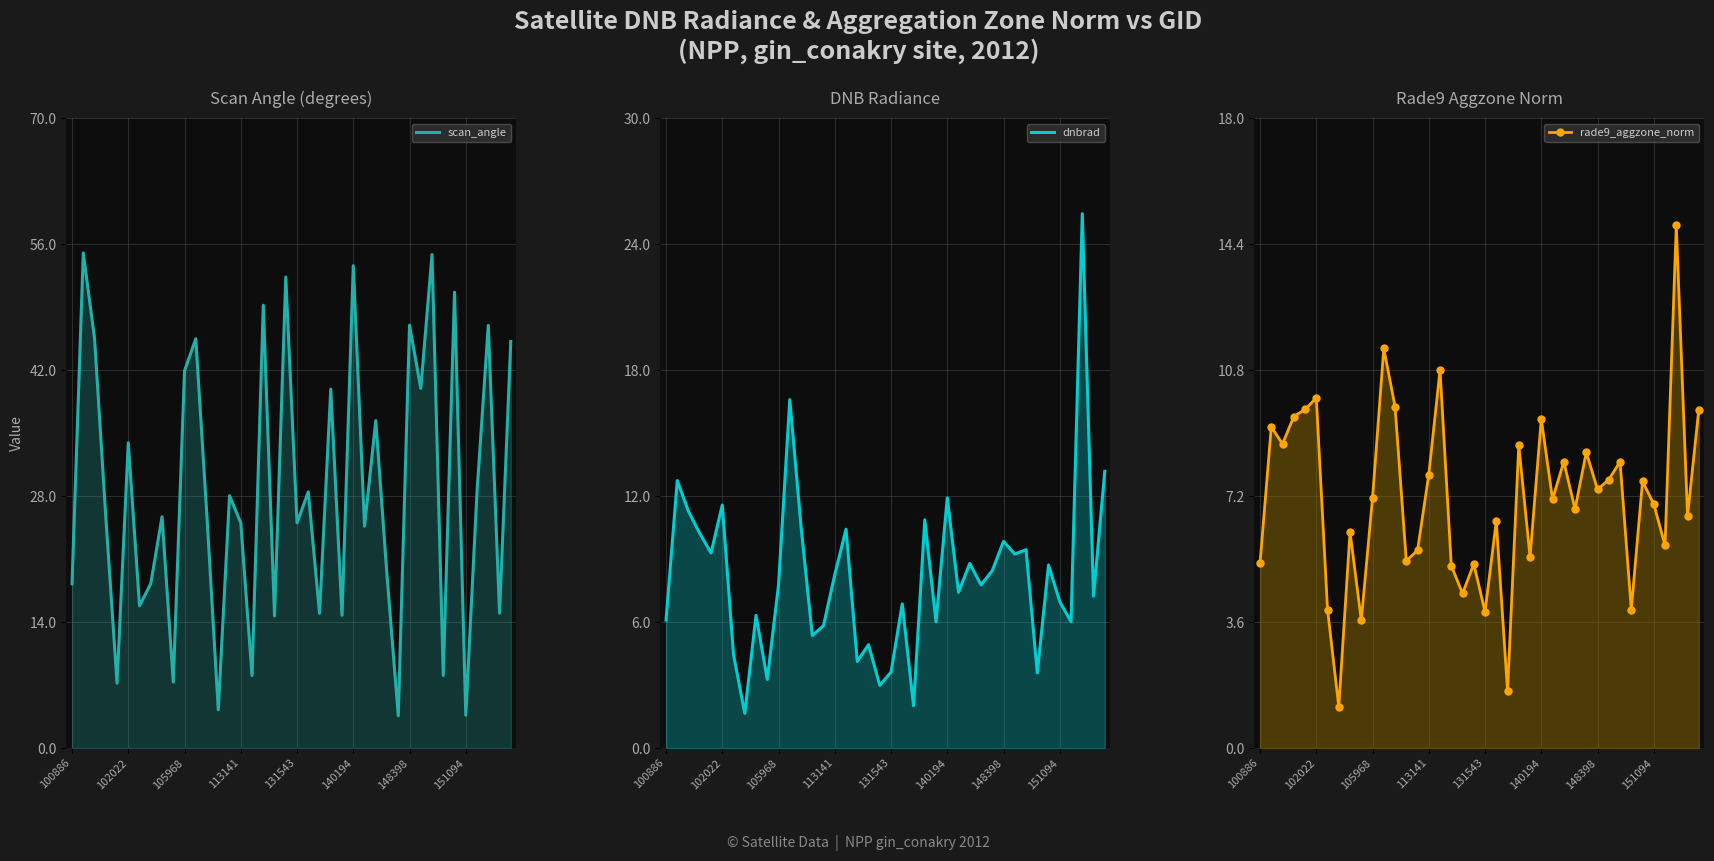

What is the spread (max minus min) of values at 39?

35.5